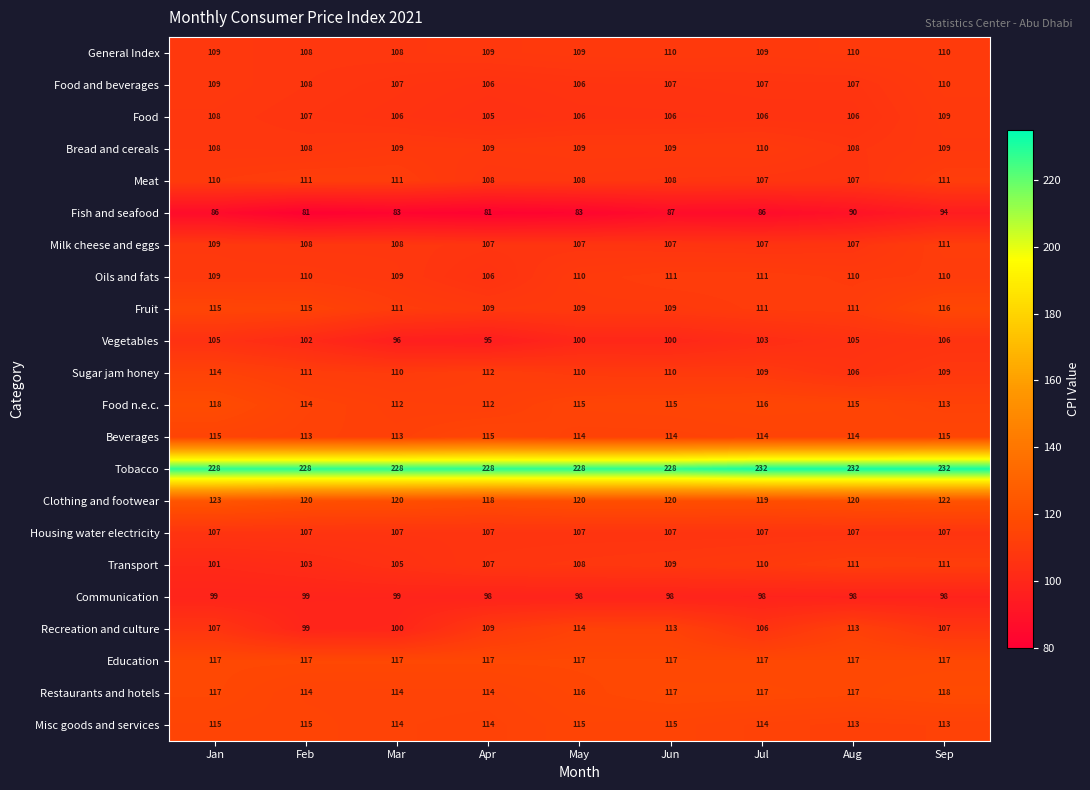

Which series has the largest total across all categories?

Tobacco